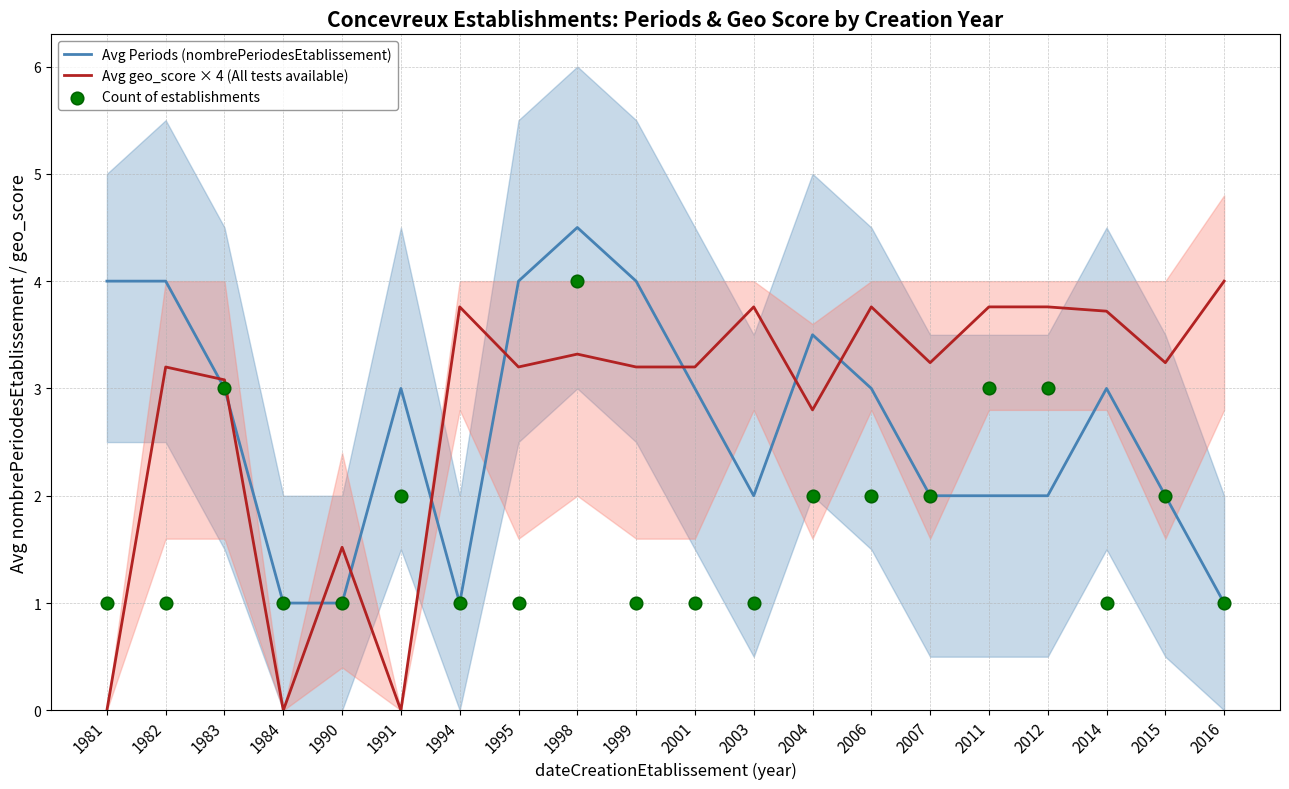

At which category is the sum across all series the highest?

1998